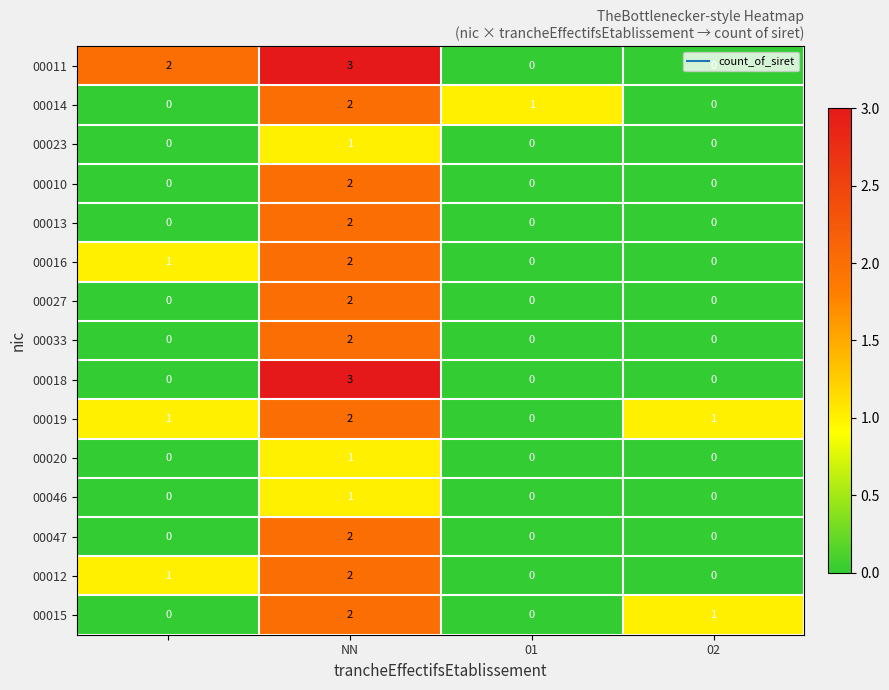

What is the sum of all 00019 values?

4